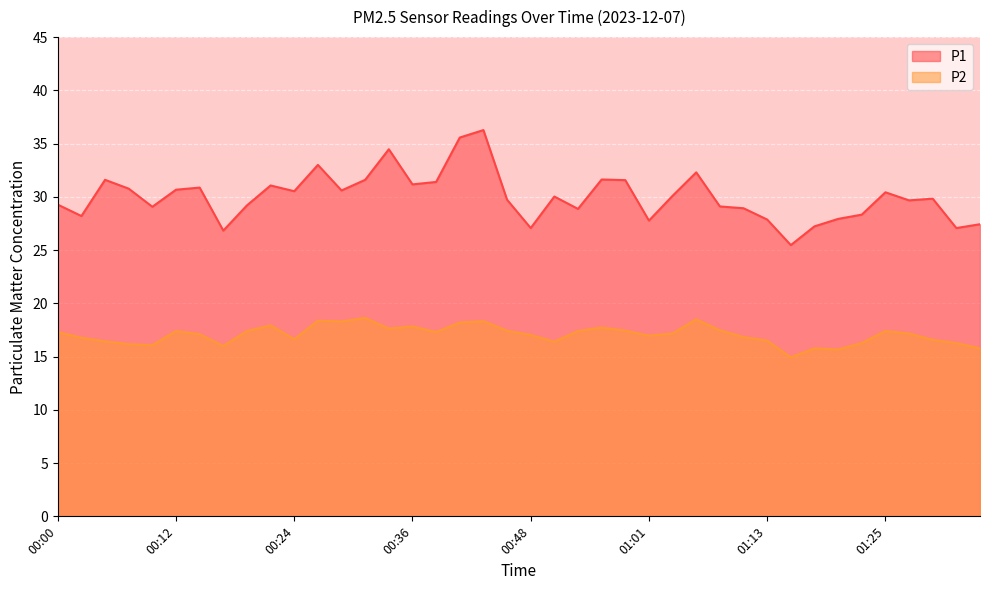

Rank the series at 00:07 from lowest to highest value.

P2, P1